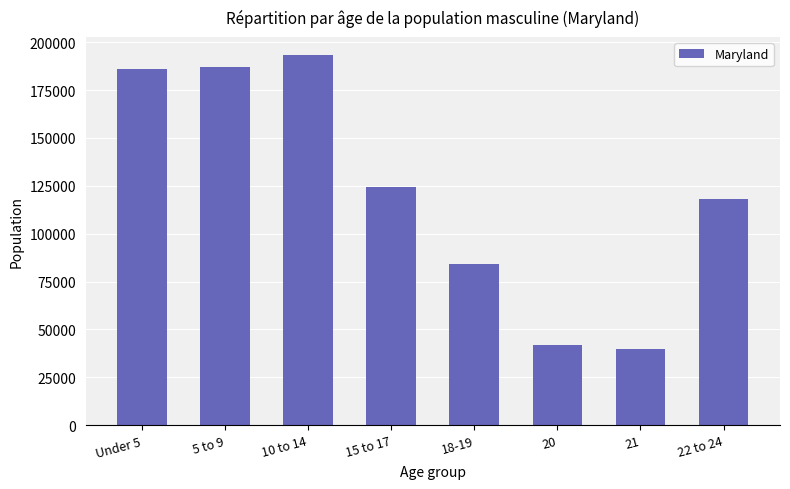

What is the maximum value shown in the chart?

193068